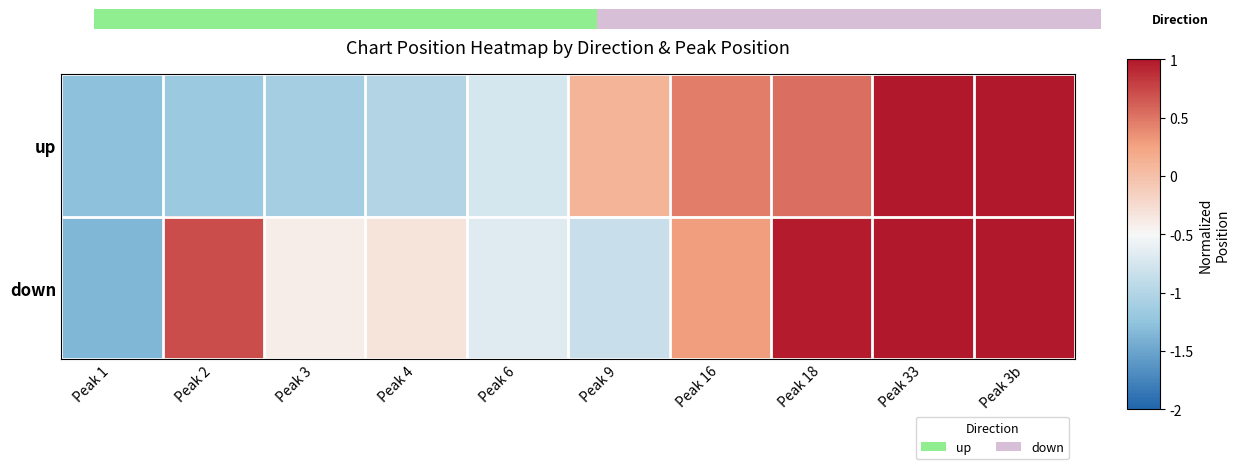

Rank the series by their maximum value, from highest to lowest.

up, down